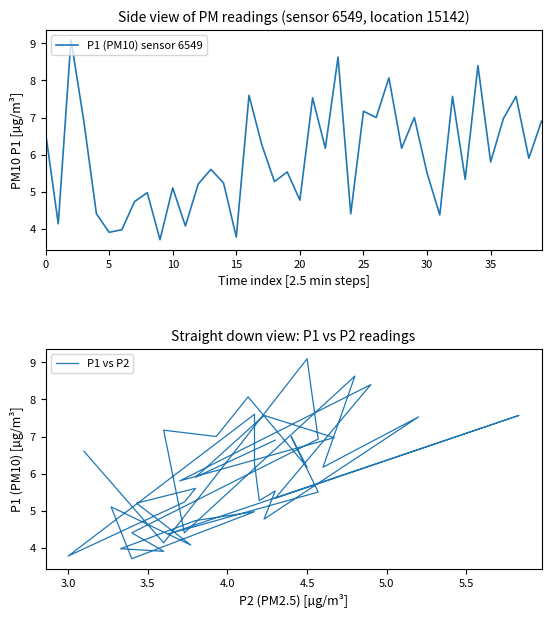

What is the difference between the maximum and minimum values in the P1 (PM10) sensor 6549 series?

5.4